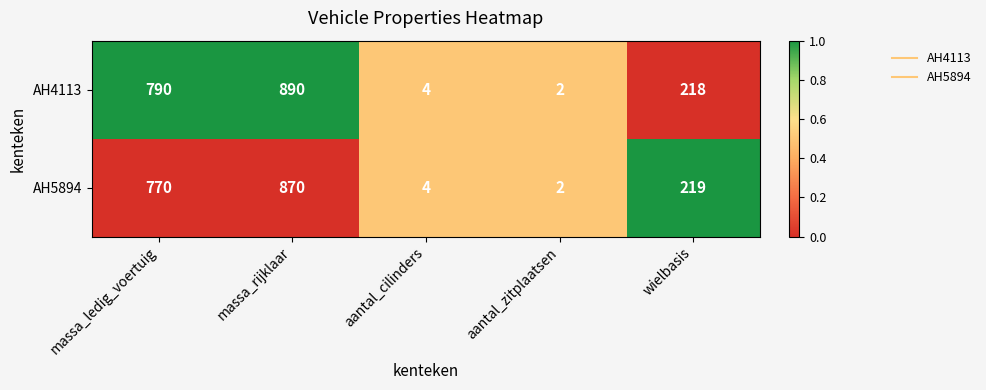

List the series in order of their overall mean, highest first.

AH4113, AH5894